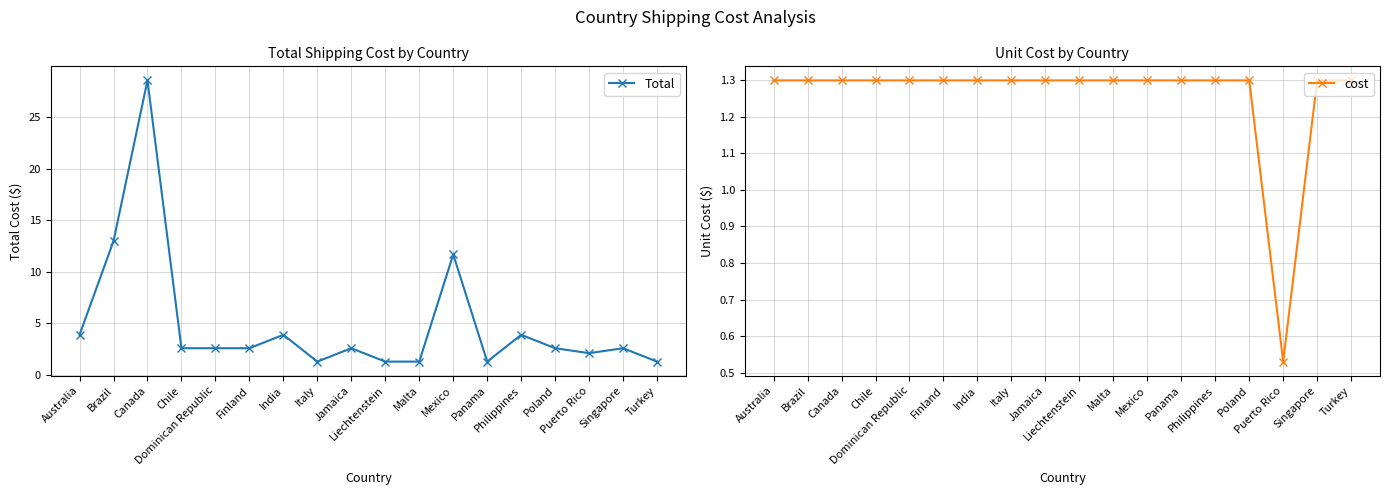

At Italy, list the series in order from largest to smallest.

Total, cost